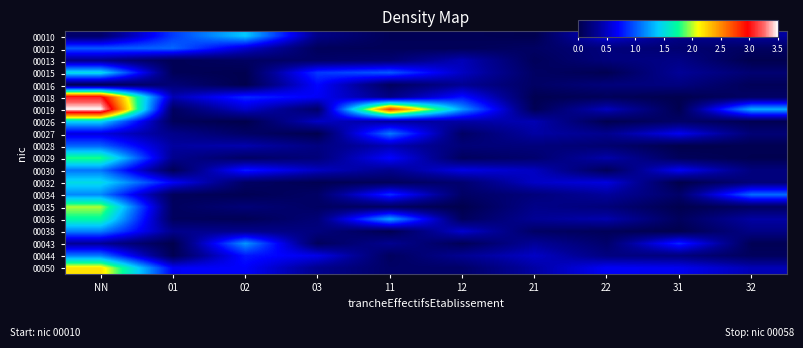

Which has a higher value, NN or 22?

22